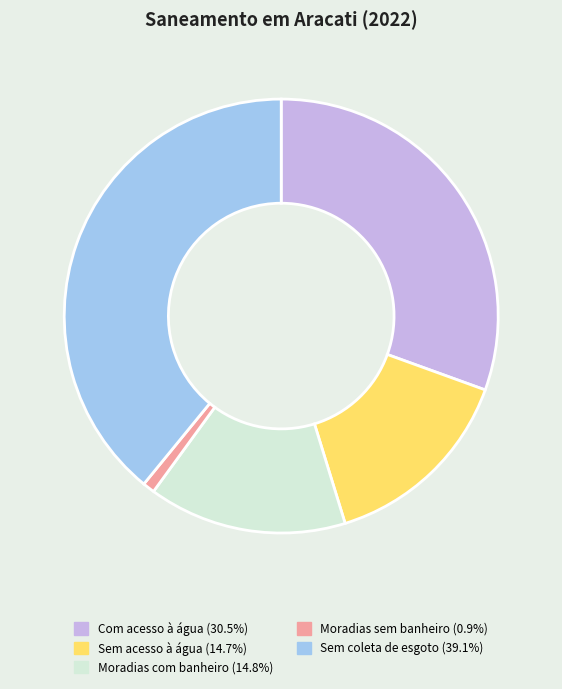

Does any single category account for the majority?

No